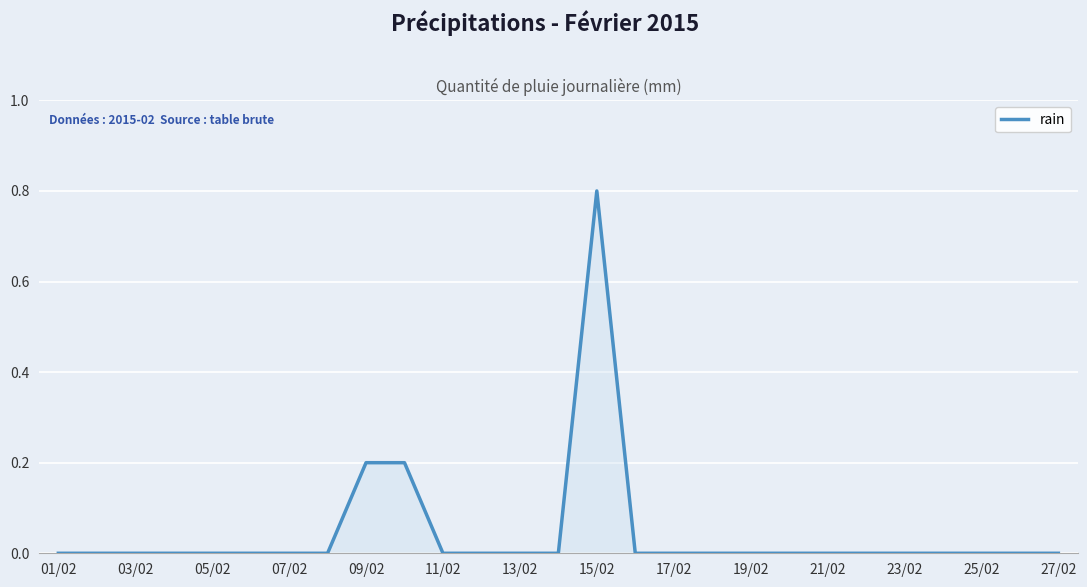

What is the greatest value displayed?

0.8